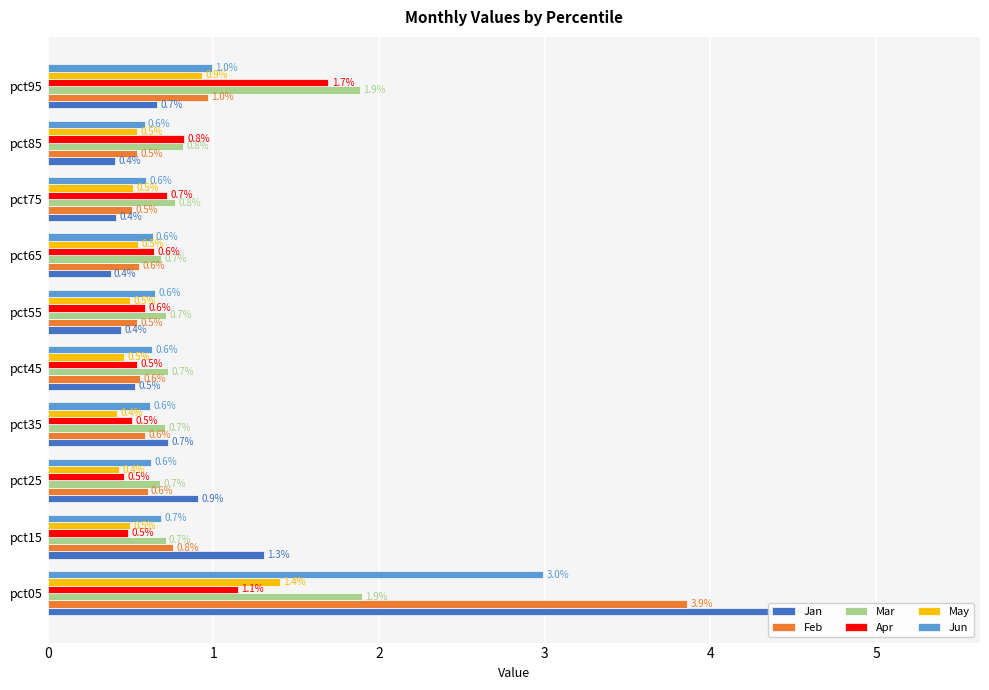

At how many categories does at least one series exceed 0?

10